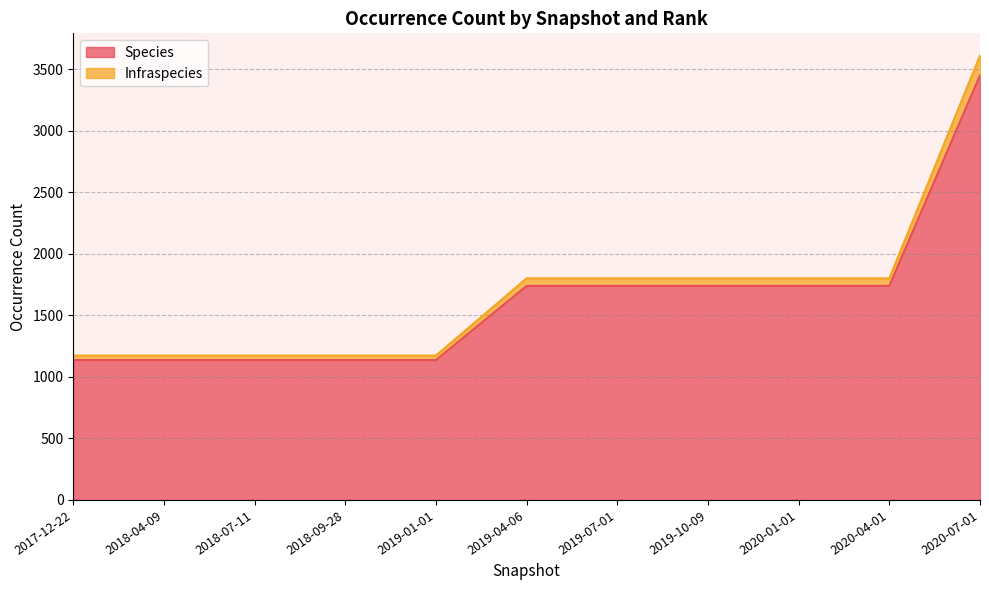

True or false: Infraspecies and Species cross at least once.

False